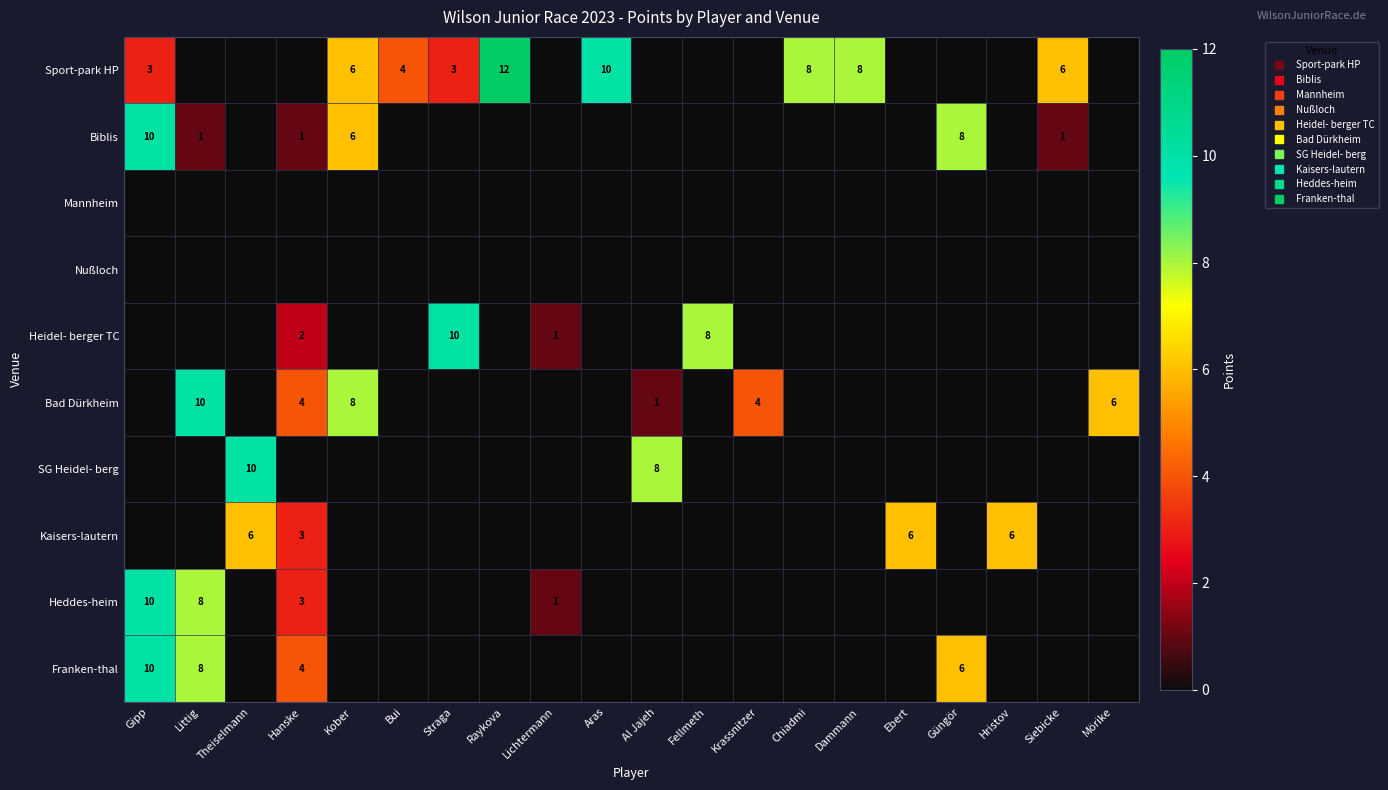

What is the difference between the maximum and minimum values in the Bad Dürkheim series?

10